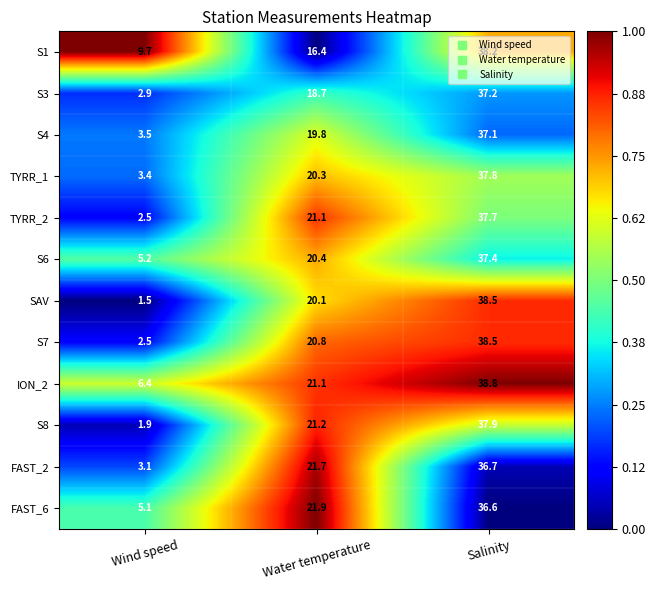

At which label does ION_2 first exceed 21?

Water temperature